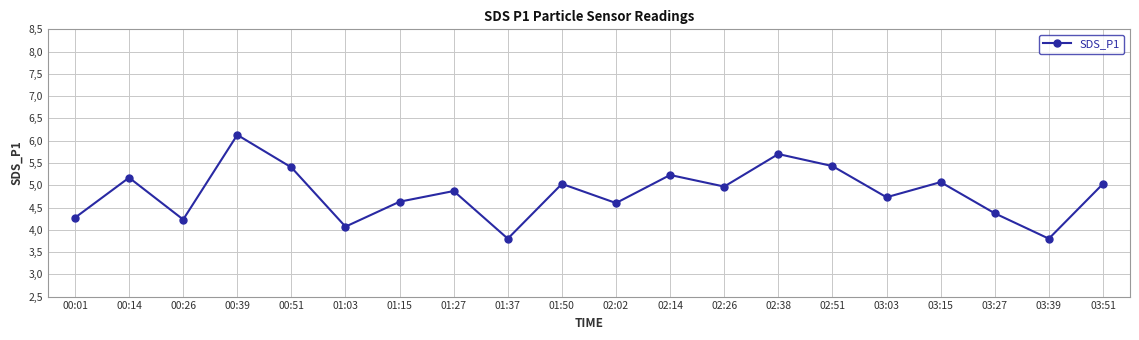

Is this an area chart (filled region under the line)?

No